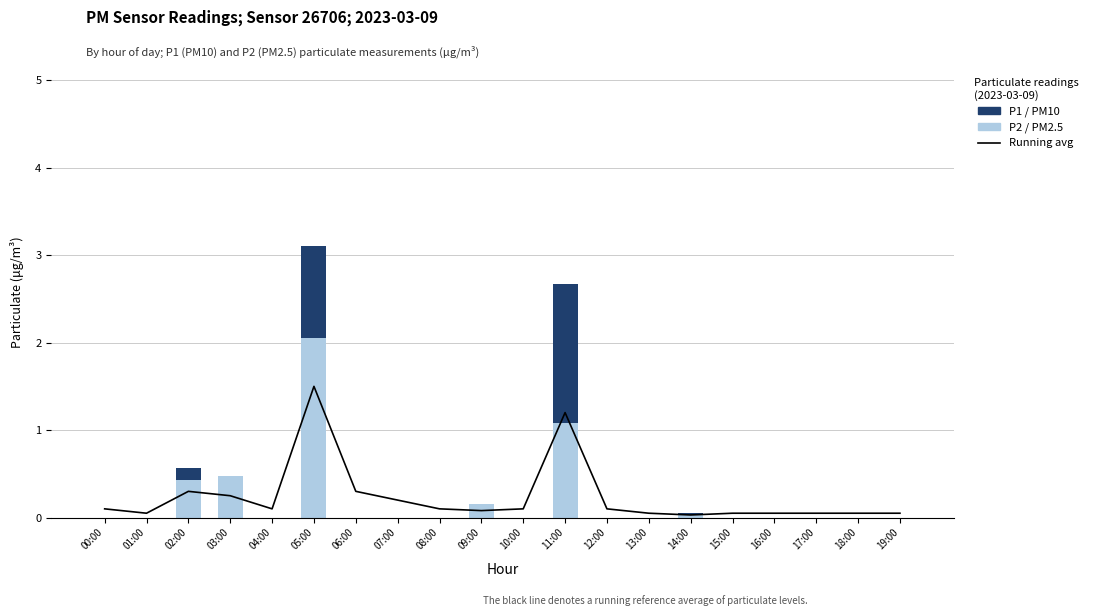

What is the difference between the maximum and second lowest values in the P1 (PM10) series?

1.6